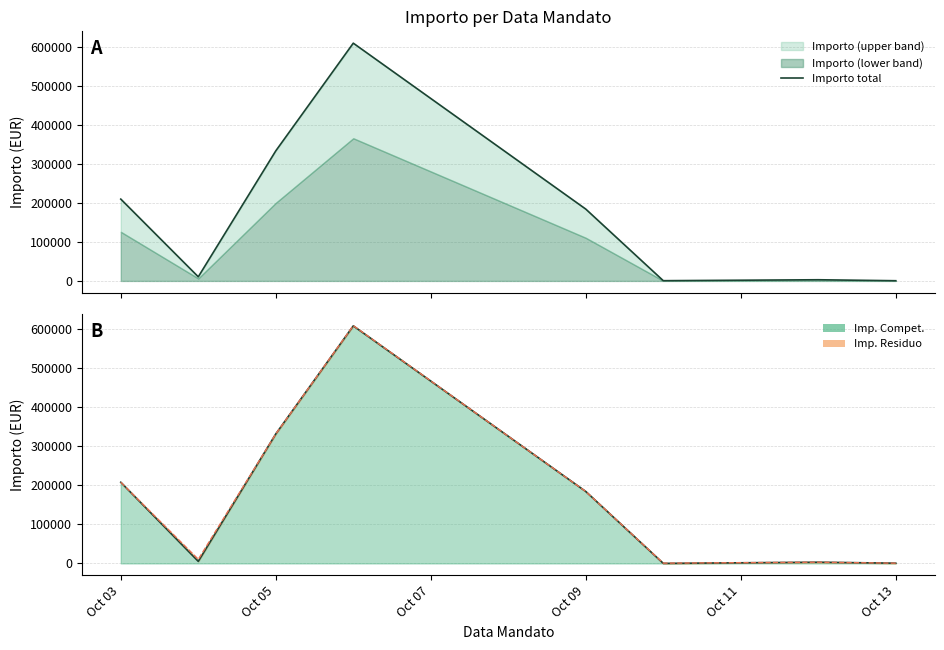

The value of Imp. Compet. at Oct 05 is 331326.8. True or false?

True